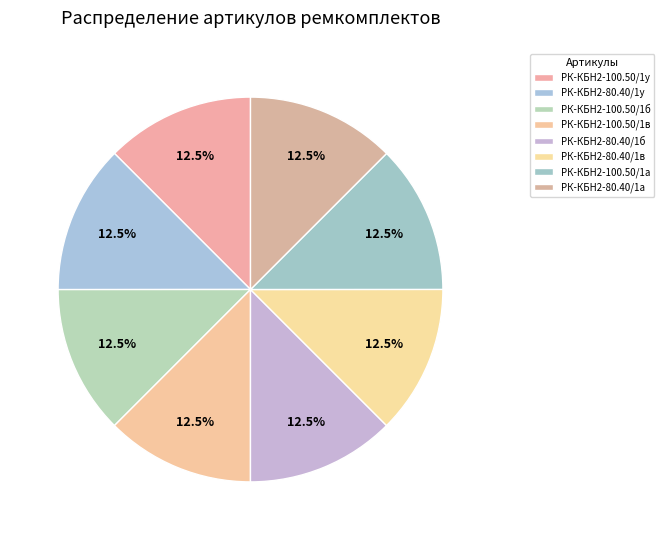

How many slices are in this pie chart?

8